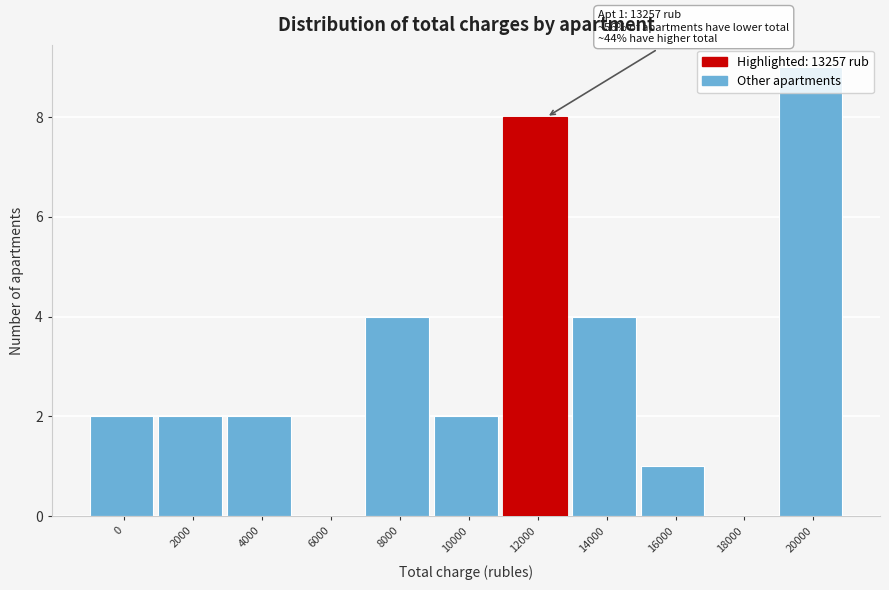

What value does the data have at 12000?

8